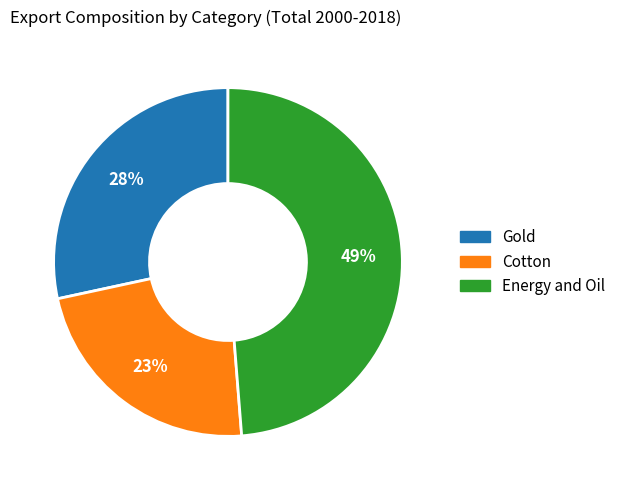

What is the smallest slice in the pie chart?

Cotton